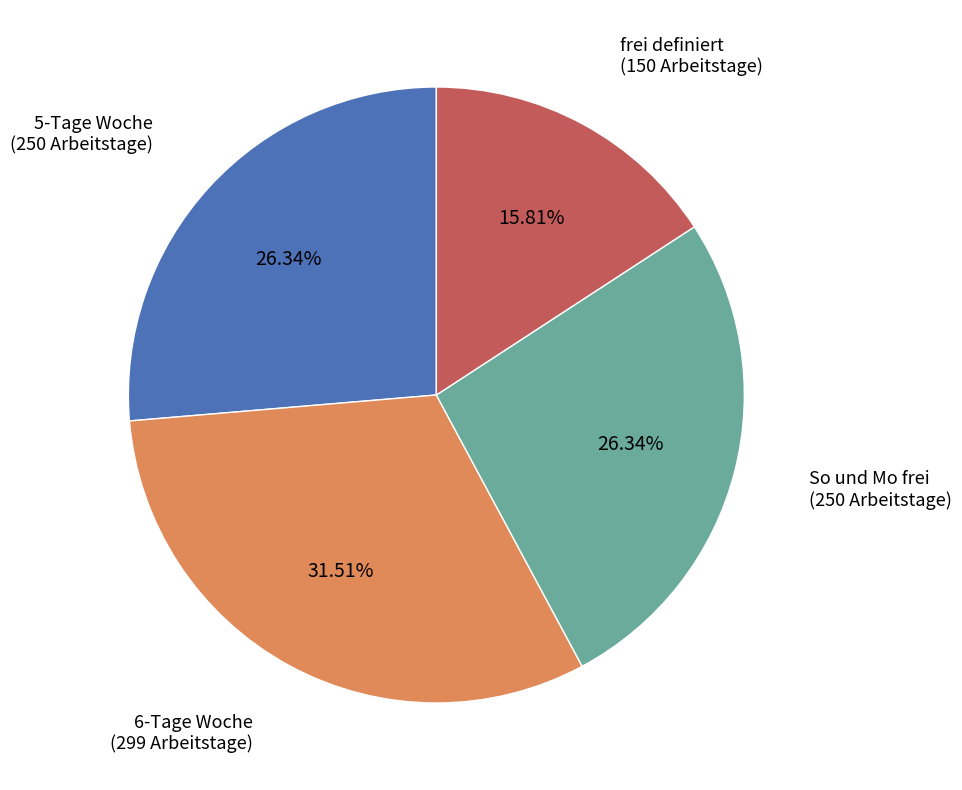

How many segments does this pie chart have?

4